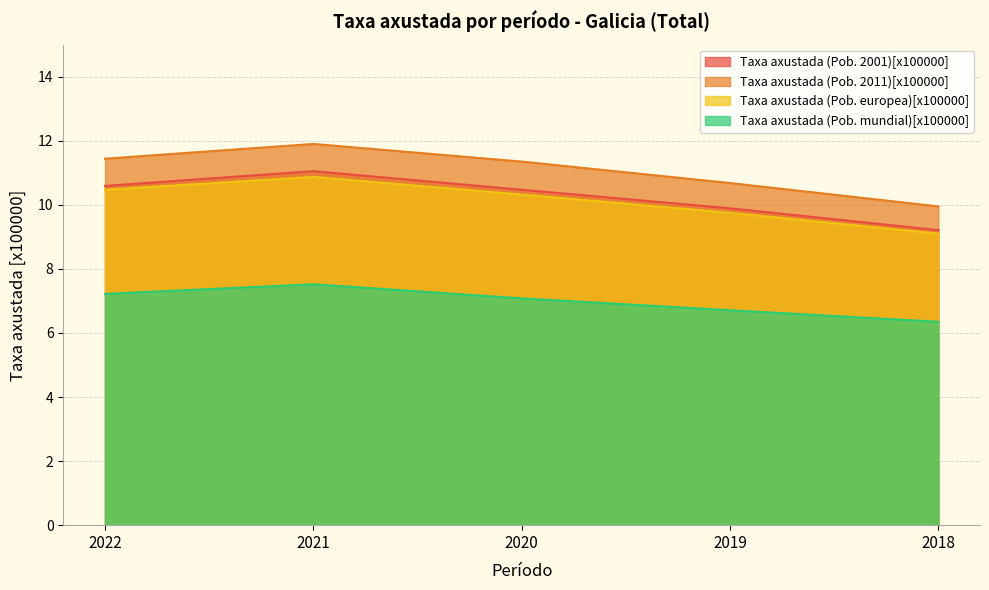

How many lines are shown in the chart?

4